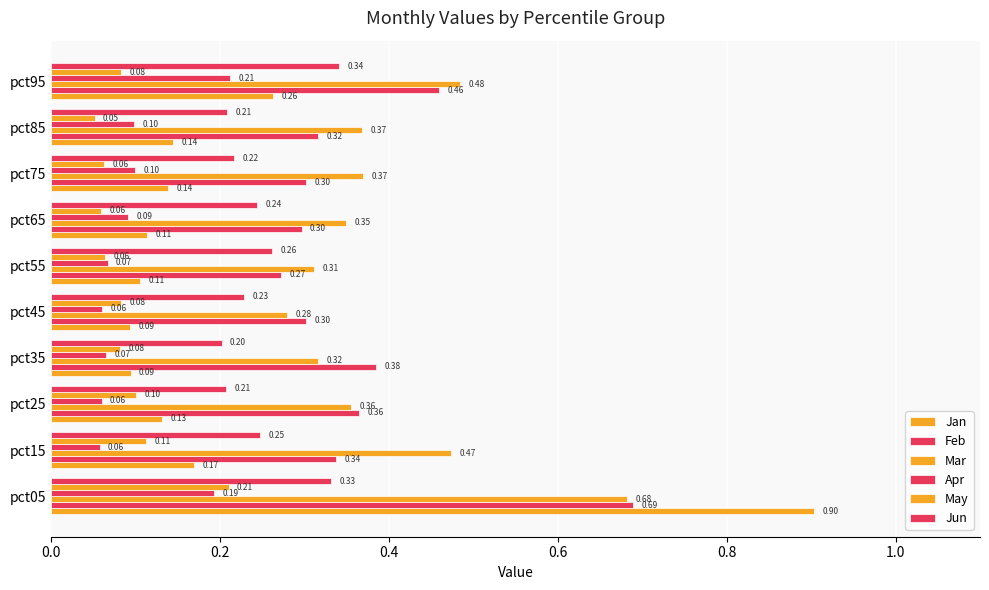

How many May values are between 0 and 1?

10